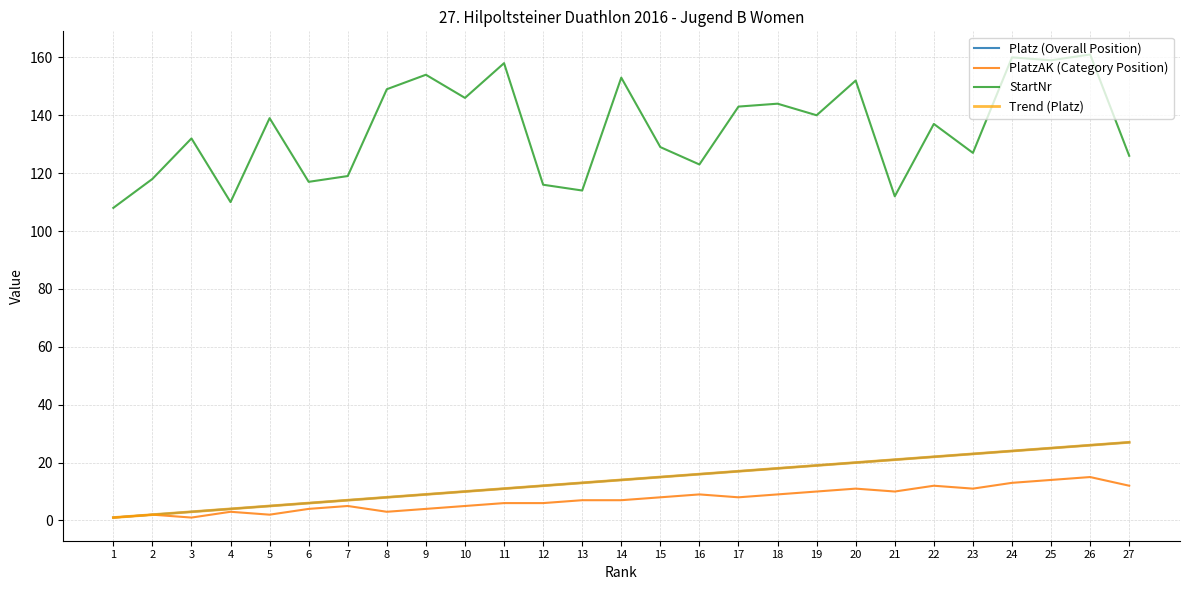

At which category does StartNr reach its first local valley?

4